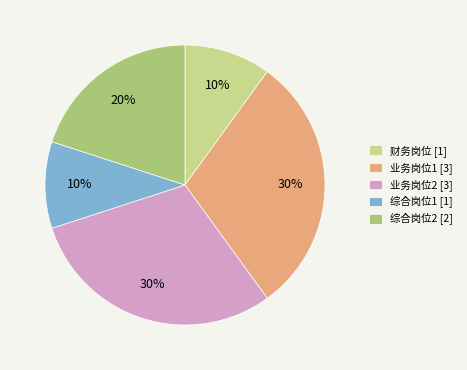

Does any single category account for the majority?

No